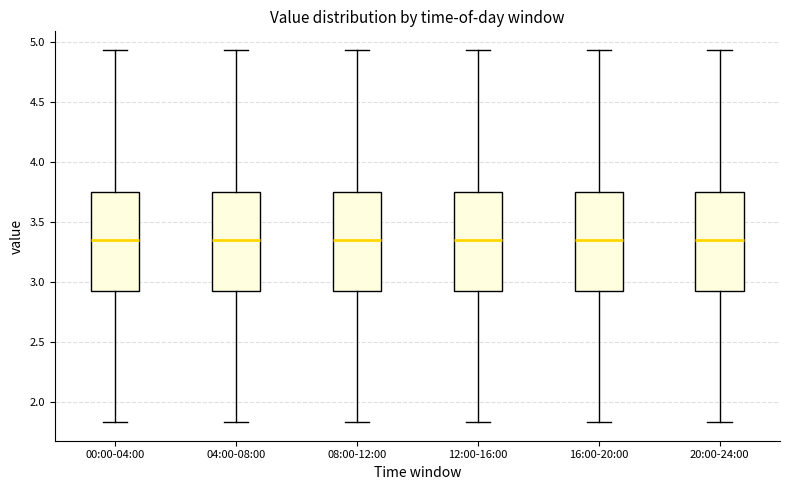

Reading left to right, read every box against the y-axis: the position of its median line, the range the box covers, and the ends of its whiskers. The values are not printed on the chart, so give them approximately, as read against the axis.

00:00-04:00: median 3.35, box 2.90 to 3.75, whiskers 1.85 to 4.95
04:00-08:00: median 3.35, box 2.90 to 3.75, whiskers 1.85 to 4.95
08:00-12:00: median 3.35, box 2.90 to 3.75, whiskers 1.85 to 4.95
12:00-16:00: median 3.35, box 2.90 to 3.75, whiskers 1.85 to 4.95
16:00-20:00: median 3.35, box 2.90 to 3.75, whiskers 1.85 to 4.95
20:00-24:00: median 3.35, box 2.90 to 3.75, whiskers 1.85 to 4.95